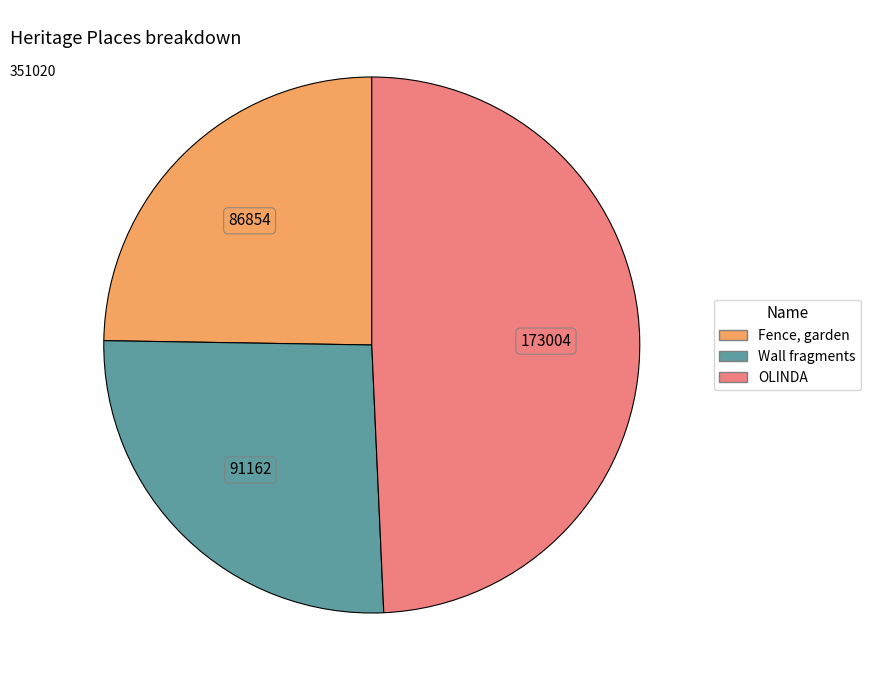

Combined, do OLINDA and Wall fragments account for over 50%?

Yes